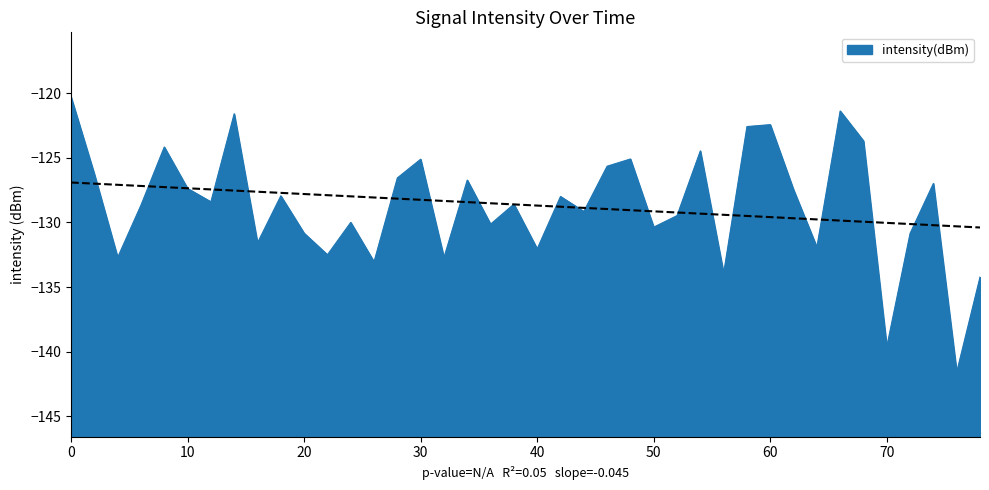

The intensity(dBm) series shows -127.4 at 10. True or false?

True